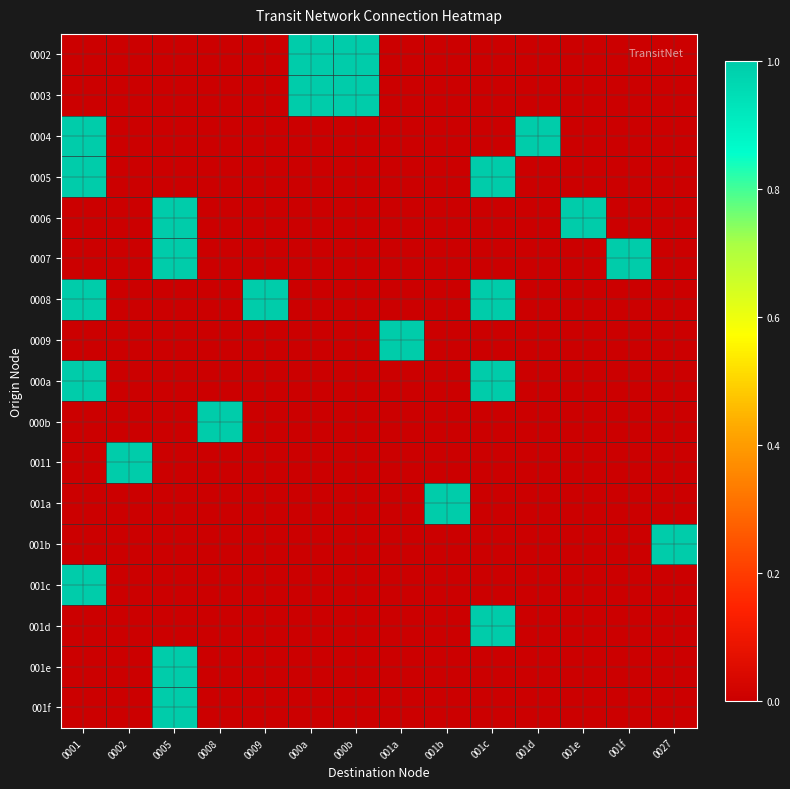

At which category is the sum across all series the highest?

0001